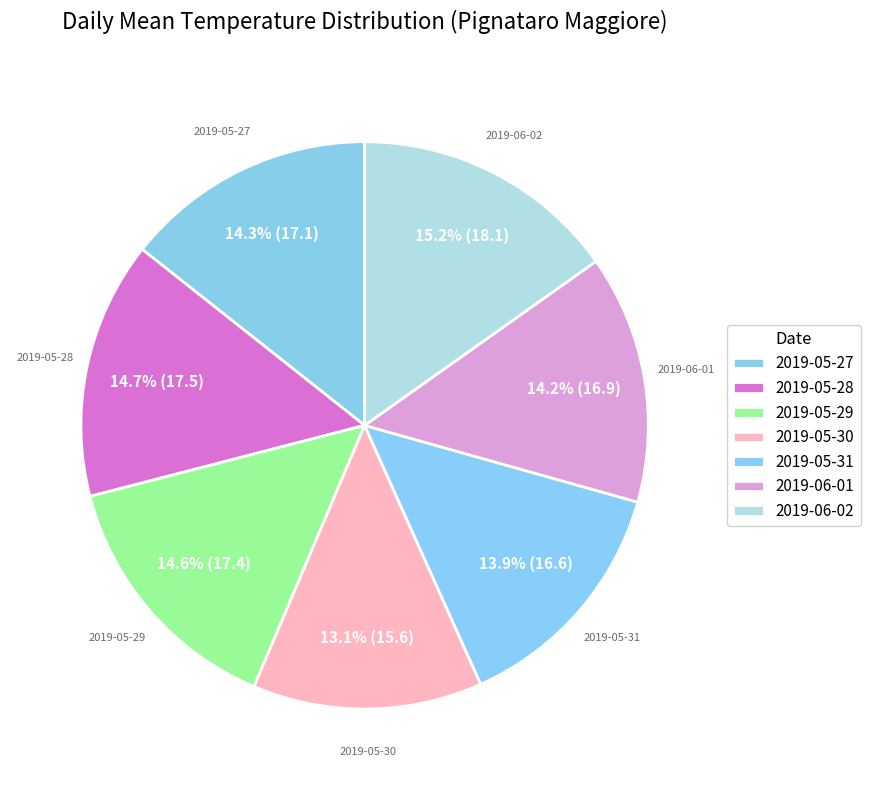

Which slice is the smallest?

2019-05-30